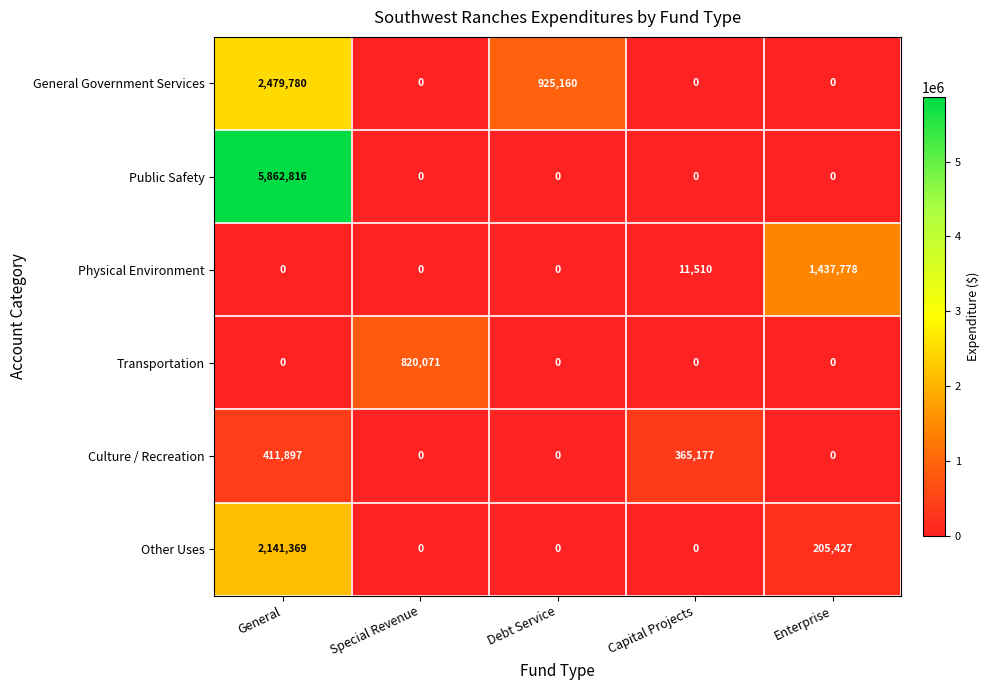

List the series in order of their peak value, lowest first.

Culture / Recreation, Transportation, Physical Environment, Other Uses, General Government Services, Public Safety